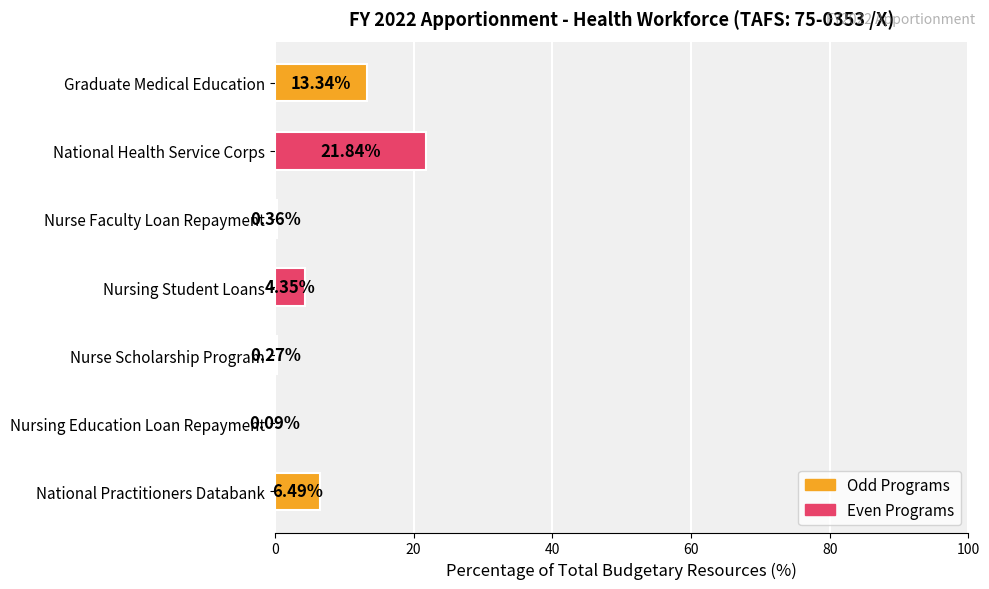

Which category has the highest value across all series?

National Health Service Corps